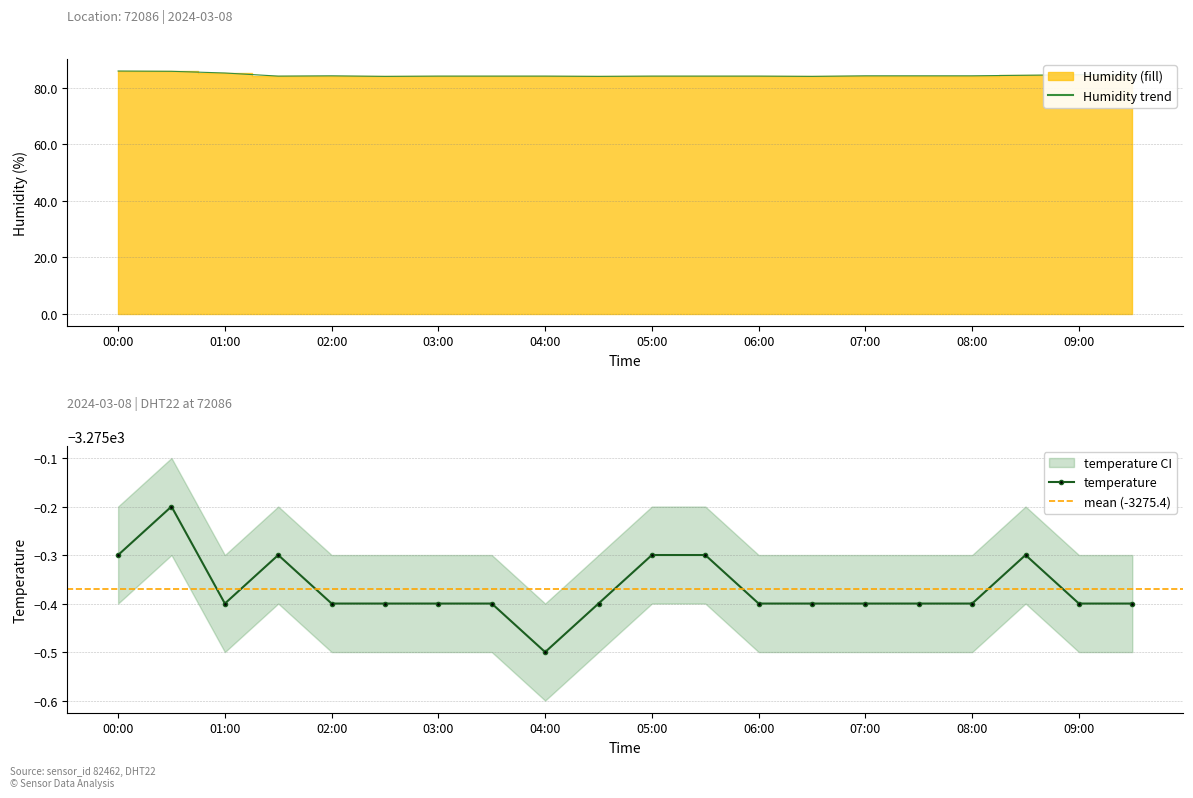

True or false: temperature and humidity cross at least once.

False